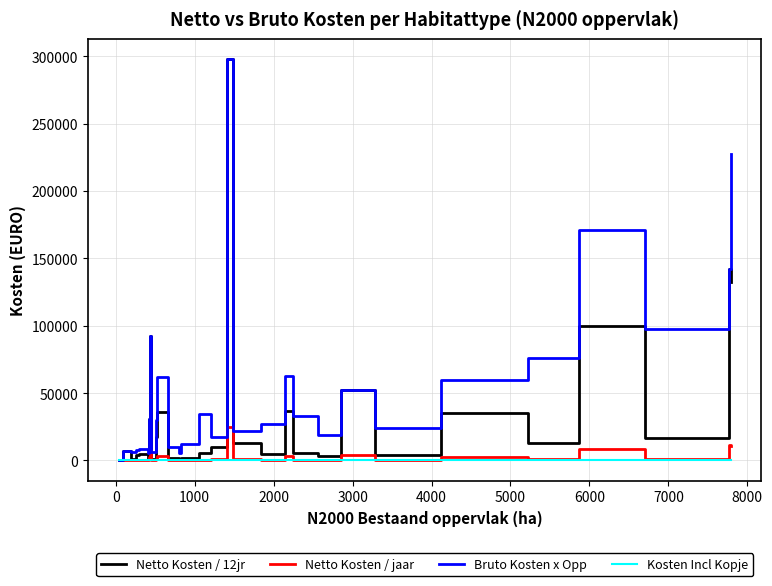

Which series has the widest spread of values?

Netto Kosten / 12jr